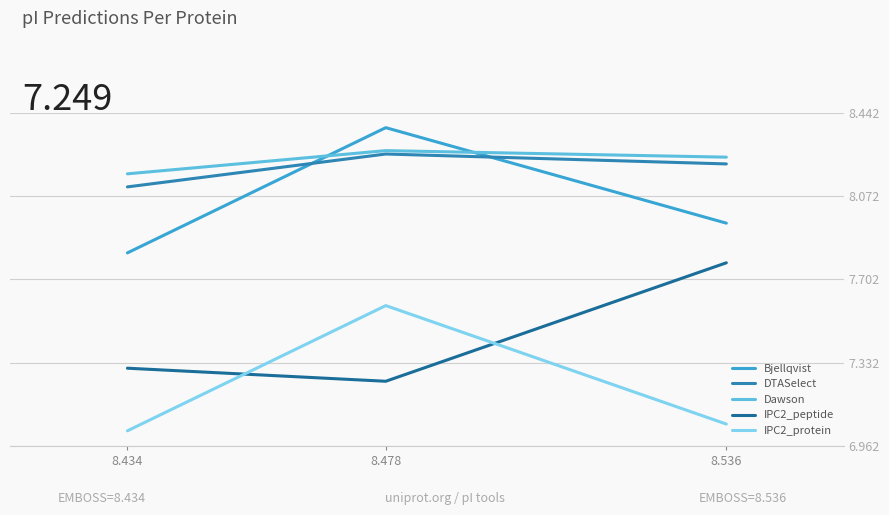

How many lines are shown in the chart?

5